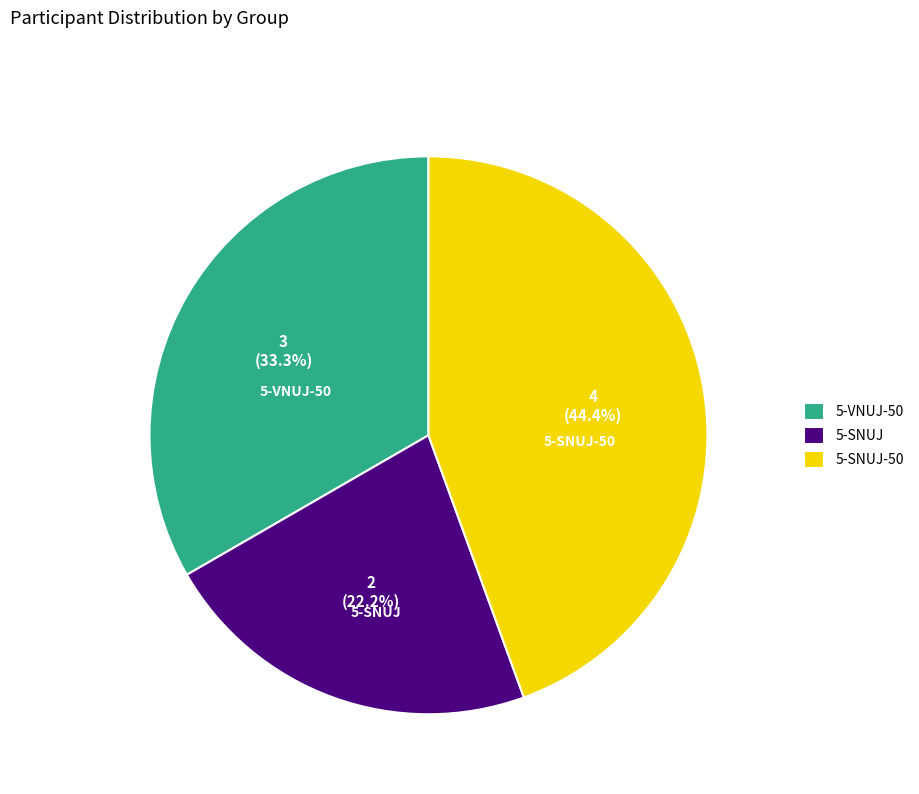

To the nearest percent, what is the difference between the largest and smallest slice percentages?

22%